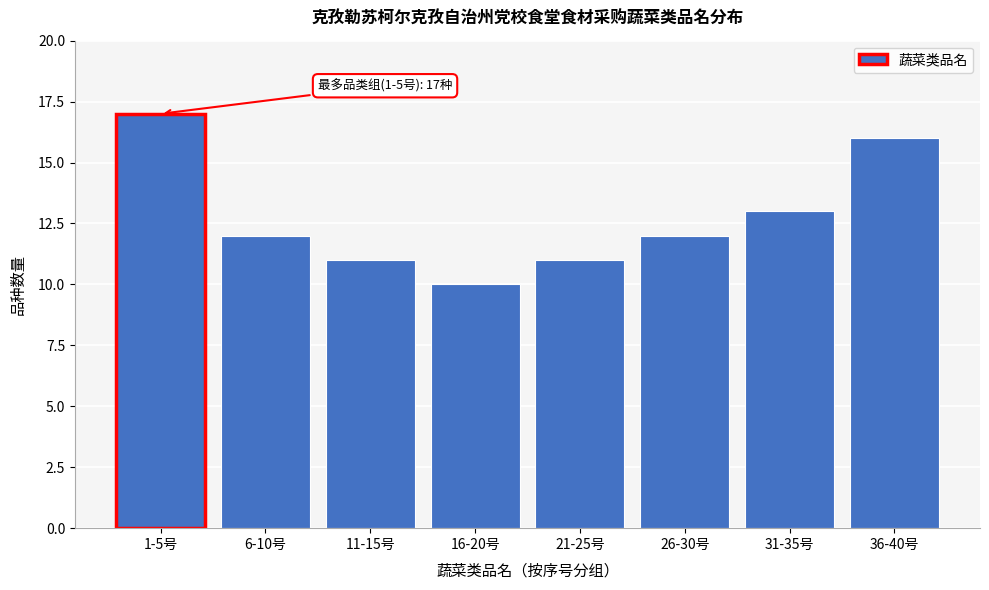

Reading left to right, what are all the values shown in this chart?

17	12	11	10	11	12	13	16